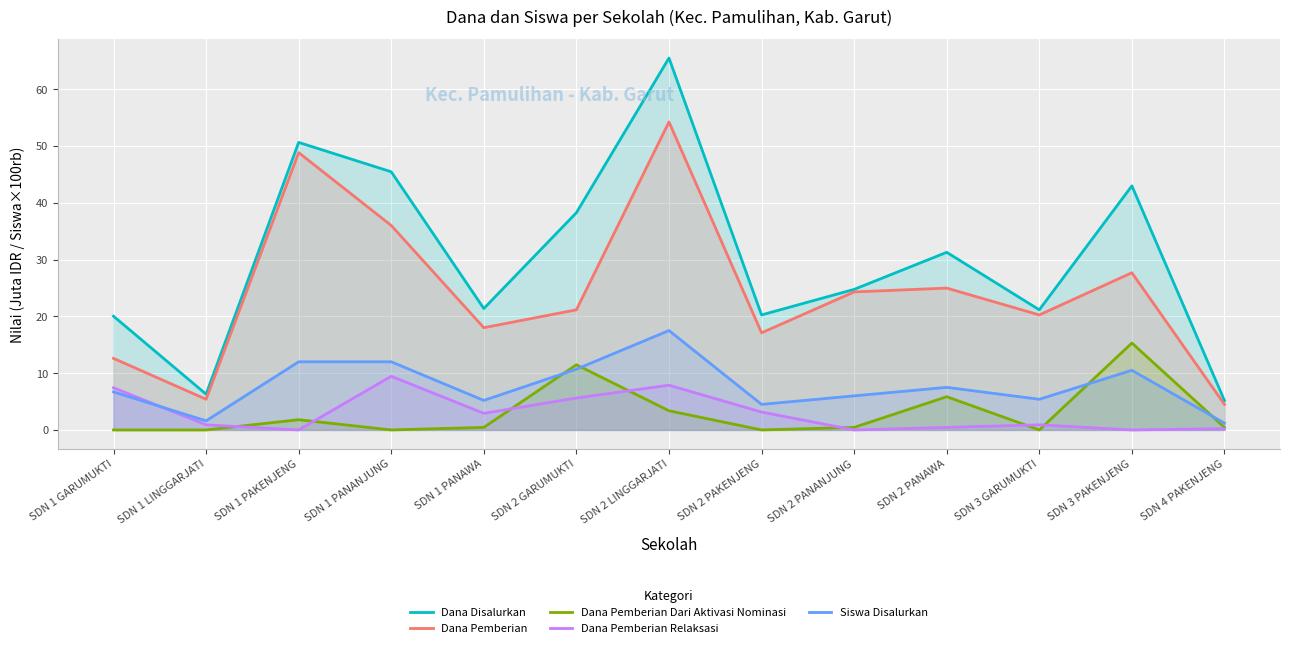

What are all the series names shown in the legend?

Dana Disalurkan, Dana Pemberian, Dana Pemberian Dari Aktivasi Nominasi, Dana Pemberian Relaksasi, Siswa Disalurkan